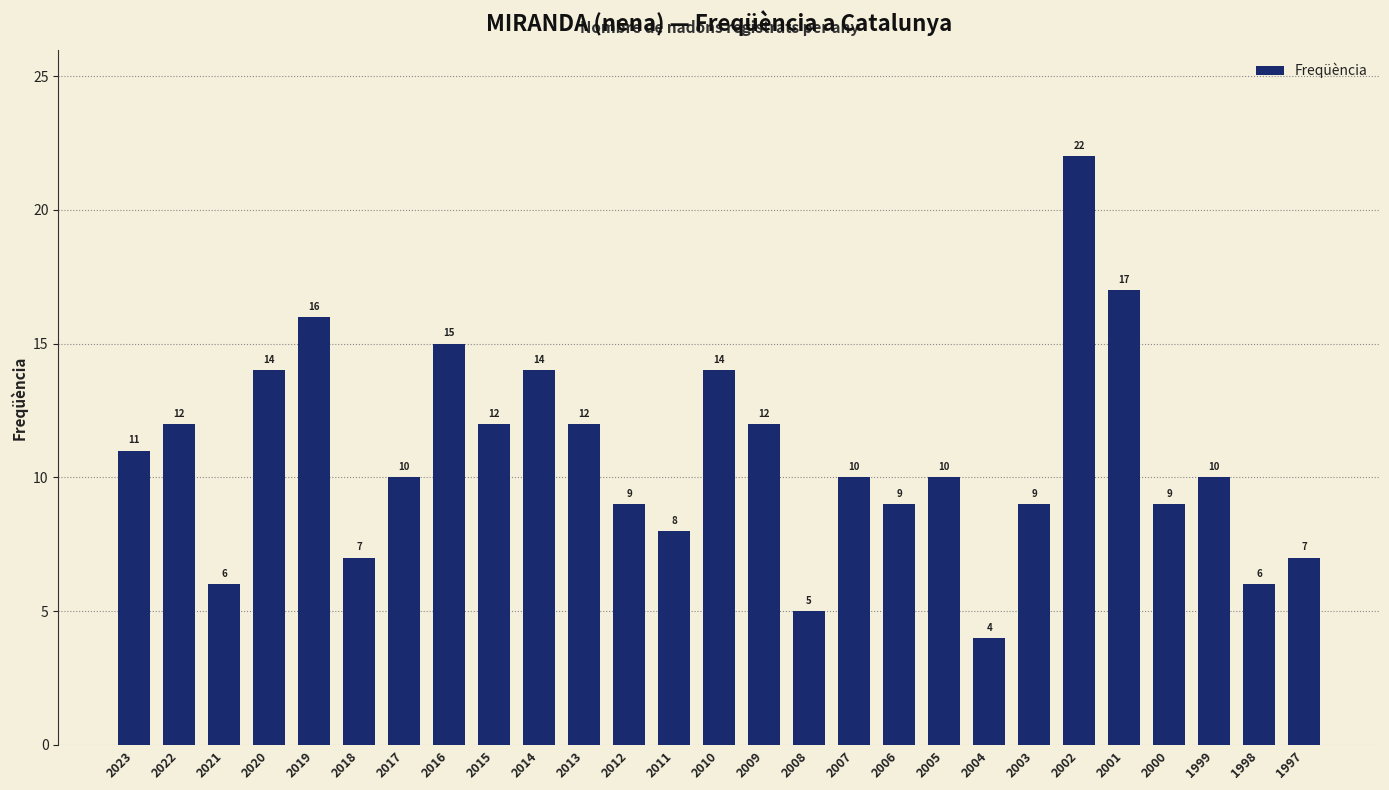

How many bars are there in total?

27